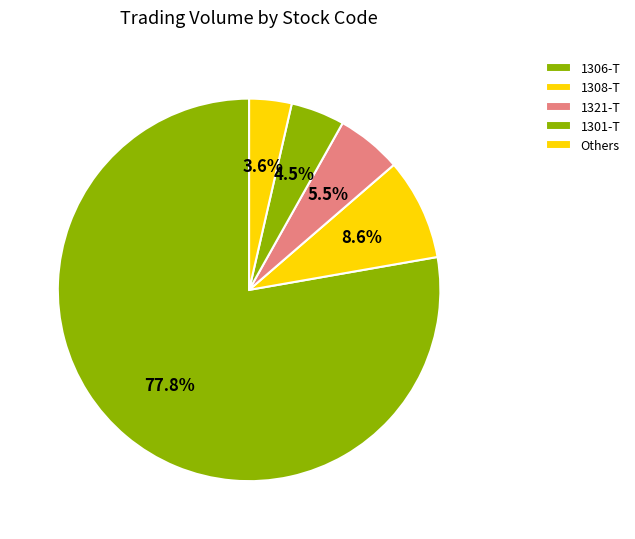

Is there a majority slice in this chart?

Yes